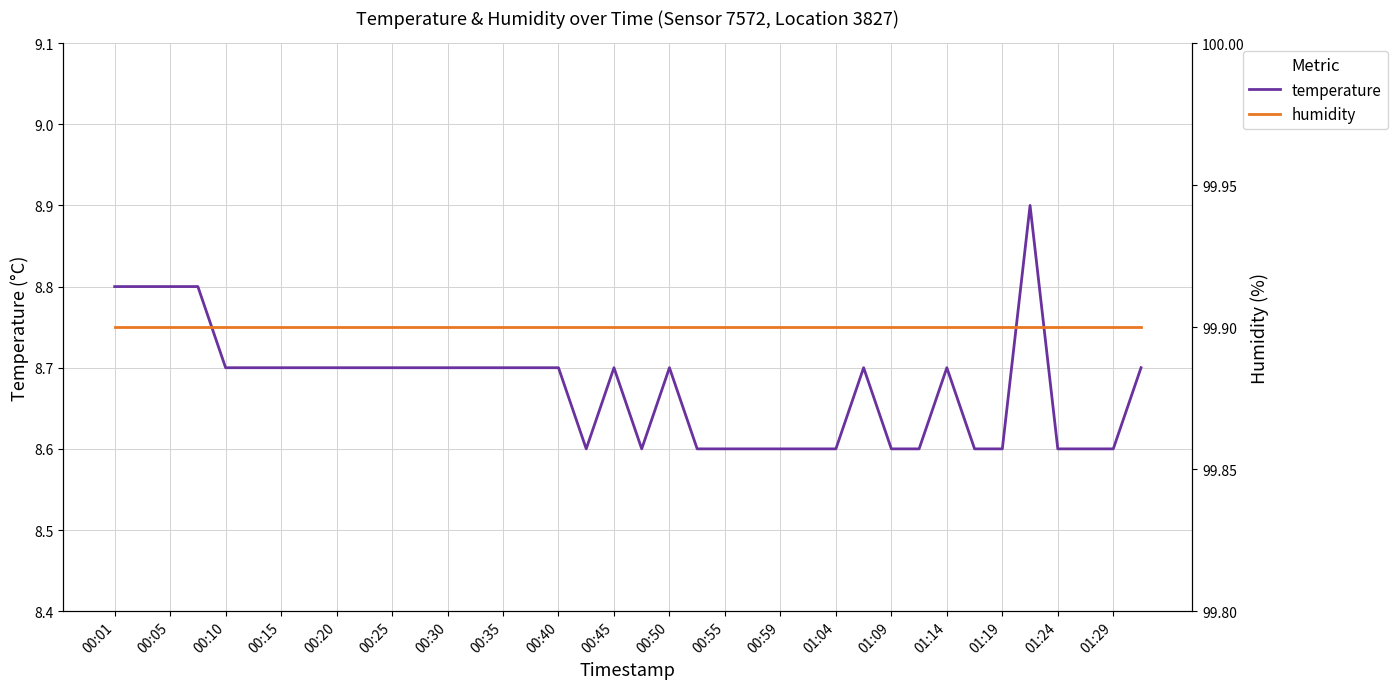

What is the difference between the second highest and minimum values in the temperature series?

0.2